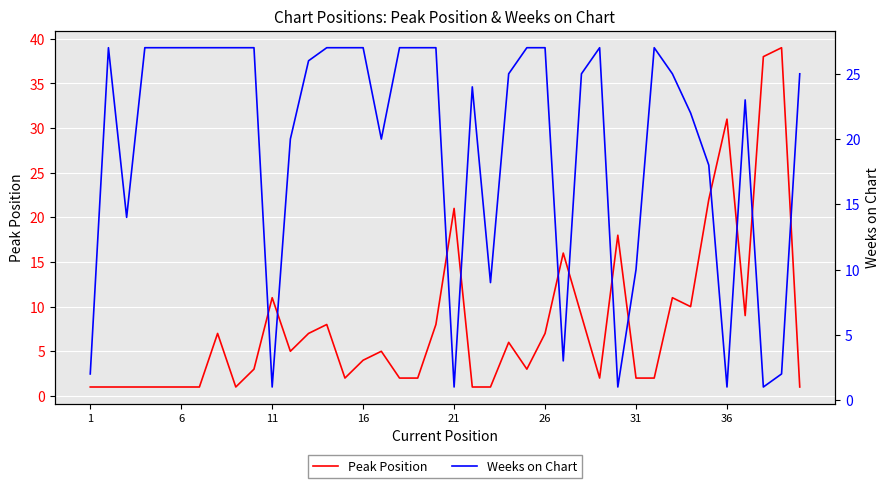

At which label is Peak Position closest to 20?

21